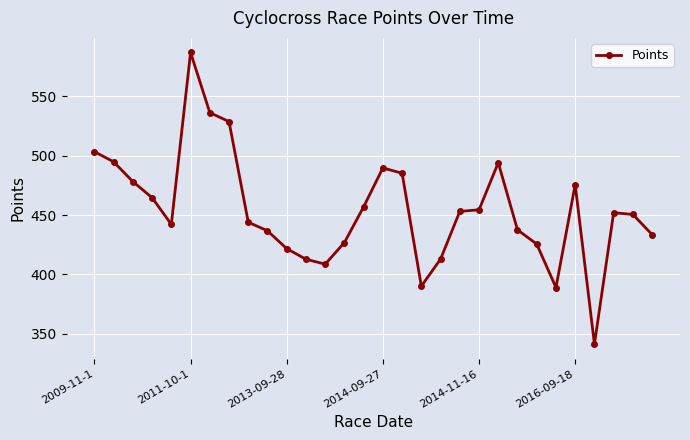

True or false: there are more than 0 points higher than both neighbors.

True